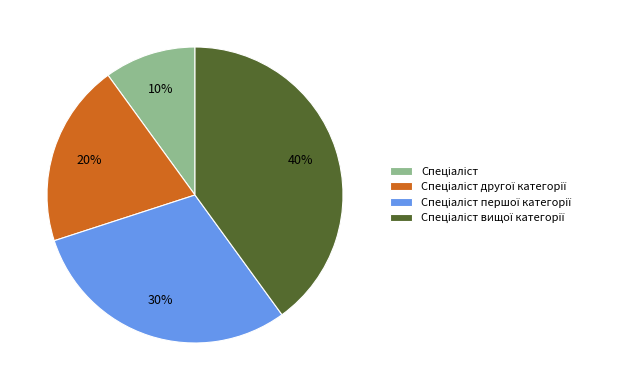

Does any single category account for the majority?

No